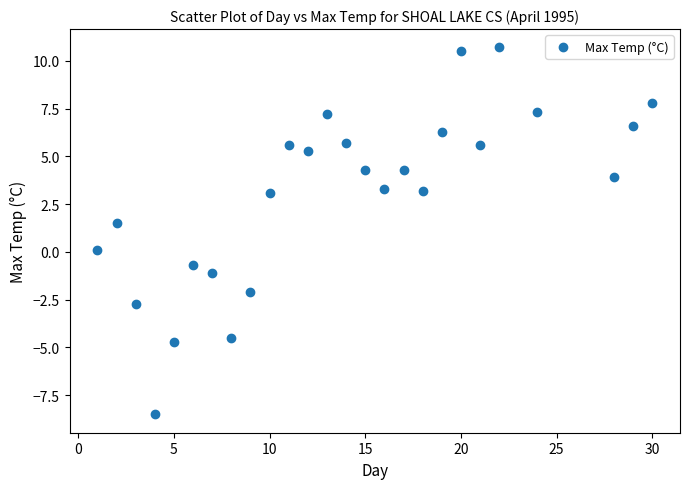

What is the range of X values (max minus min)?

29.0